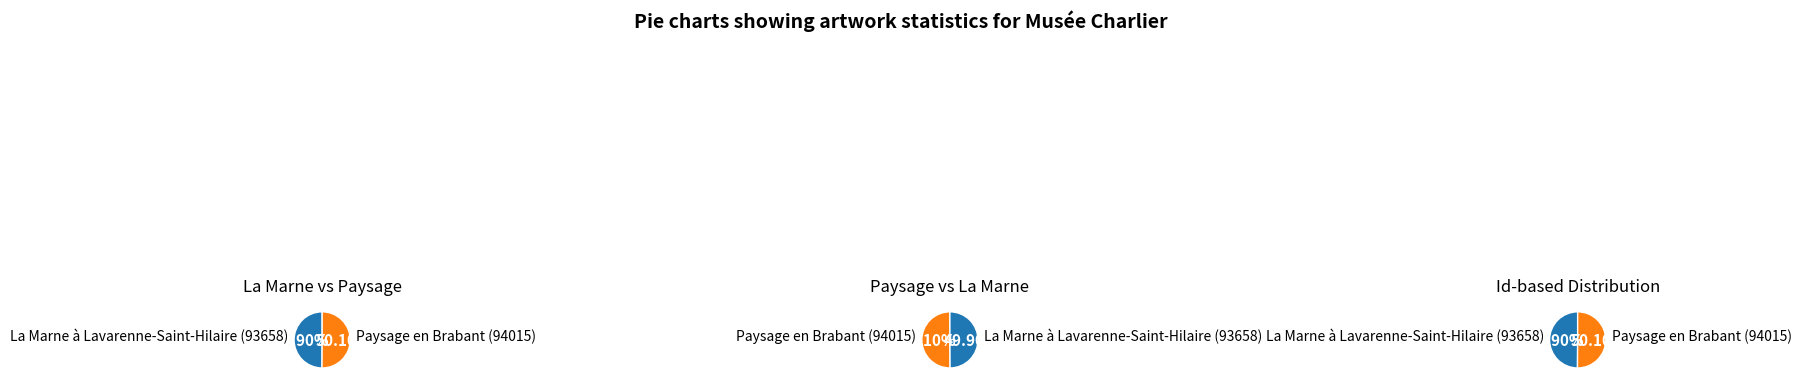

Rank the categories by value from highest to lowest.

Paysage en Brabant, La Marne à Lavarenne-Saint-Hilaire